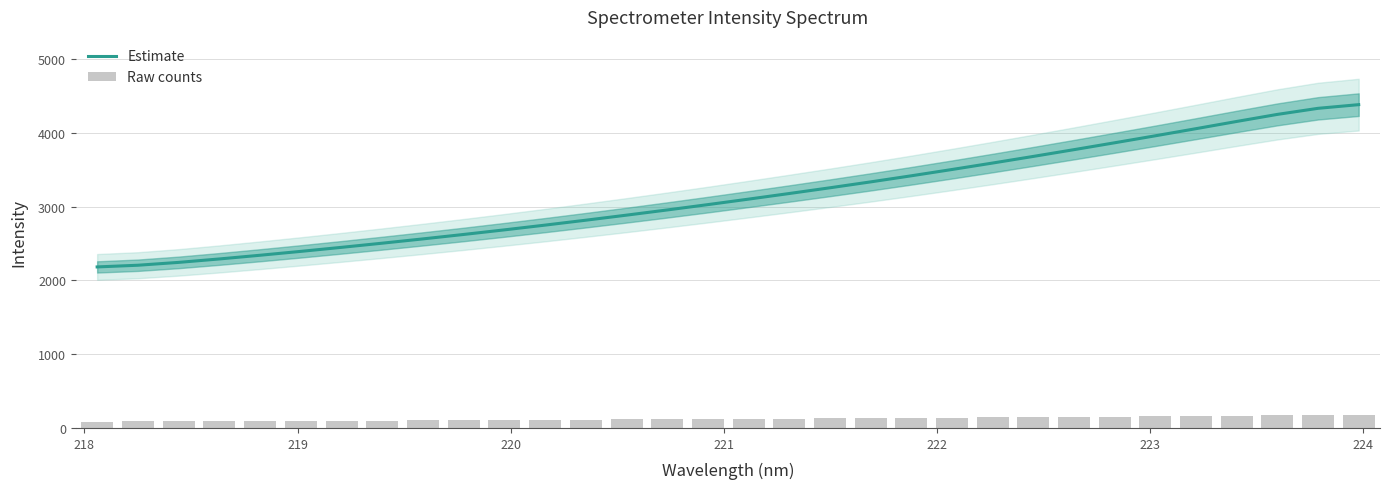

How many series are shown in this chart?

2